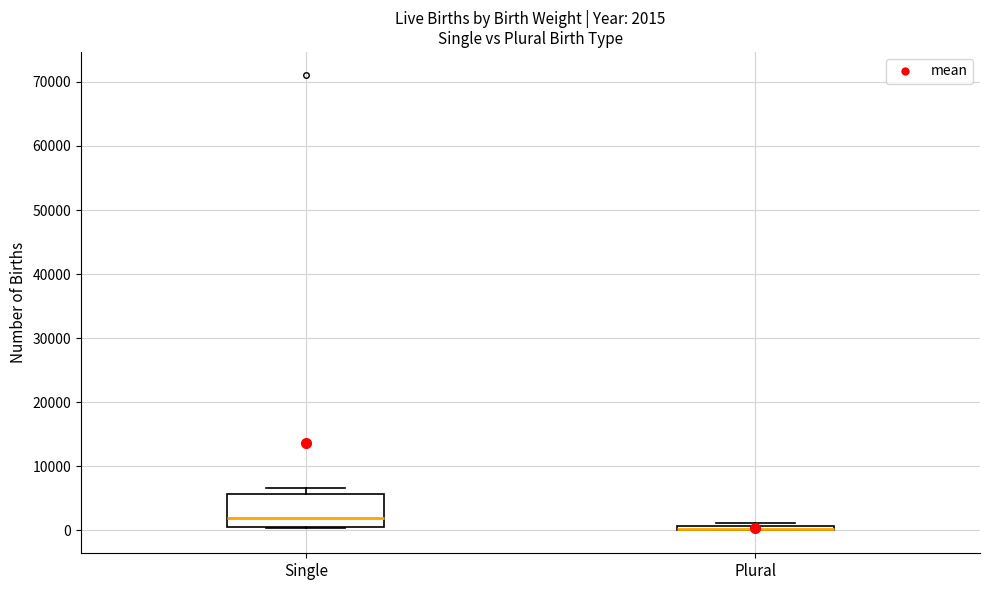

Comparing the boxes themselves (not the whiskers), which one is the tallest?

Single